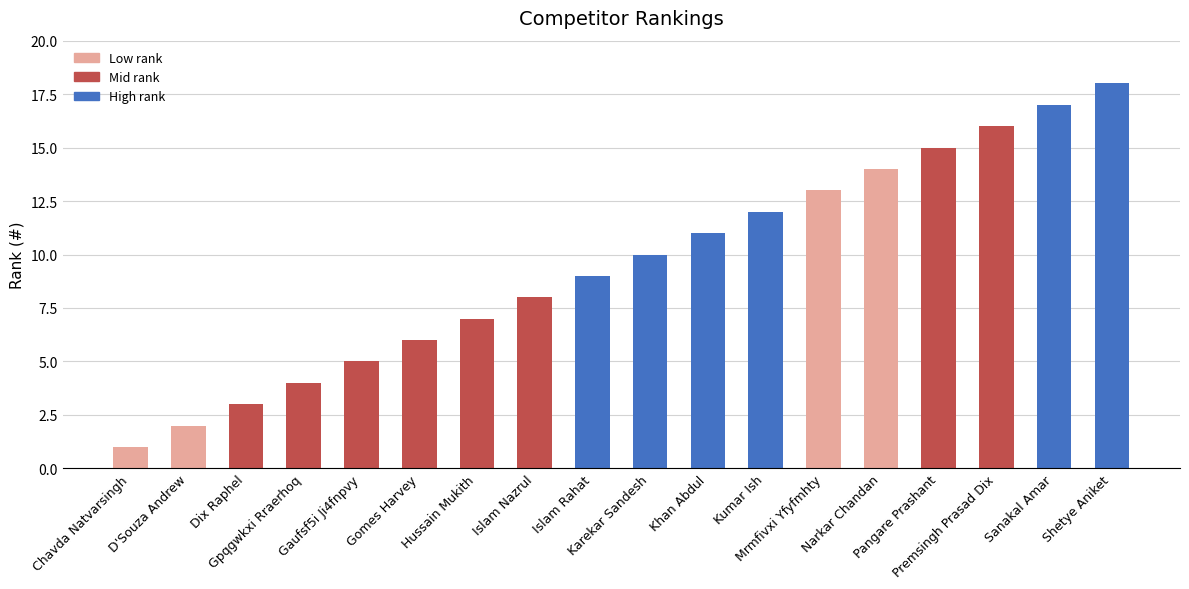

What is the difference between the values at Gaufsf5i Ji4fnpvy and Shetye Aniket?

13